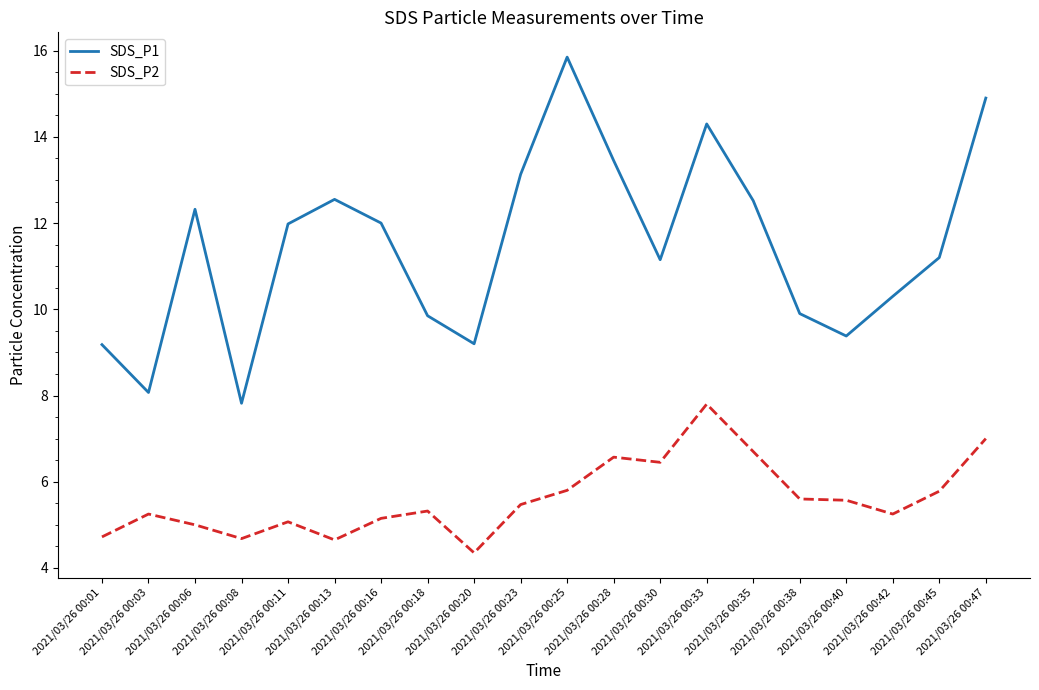

What is the average value of the SDS_P2 series?

5.6